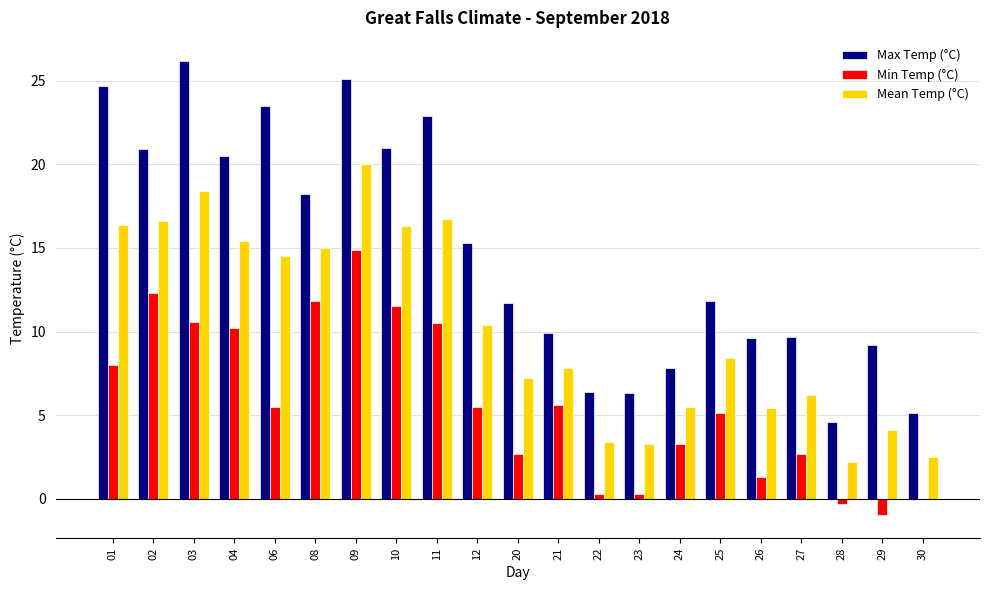

What is the sum of all Max Temp (°C) values?

310.4